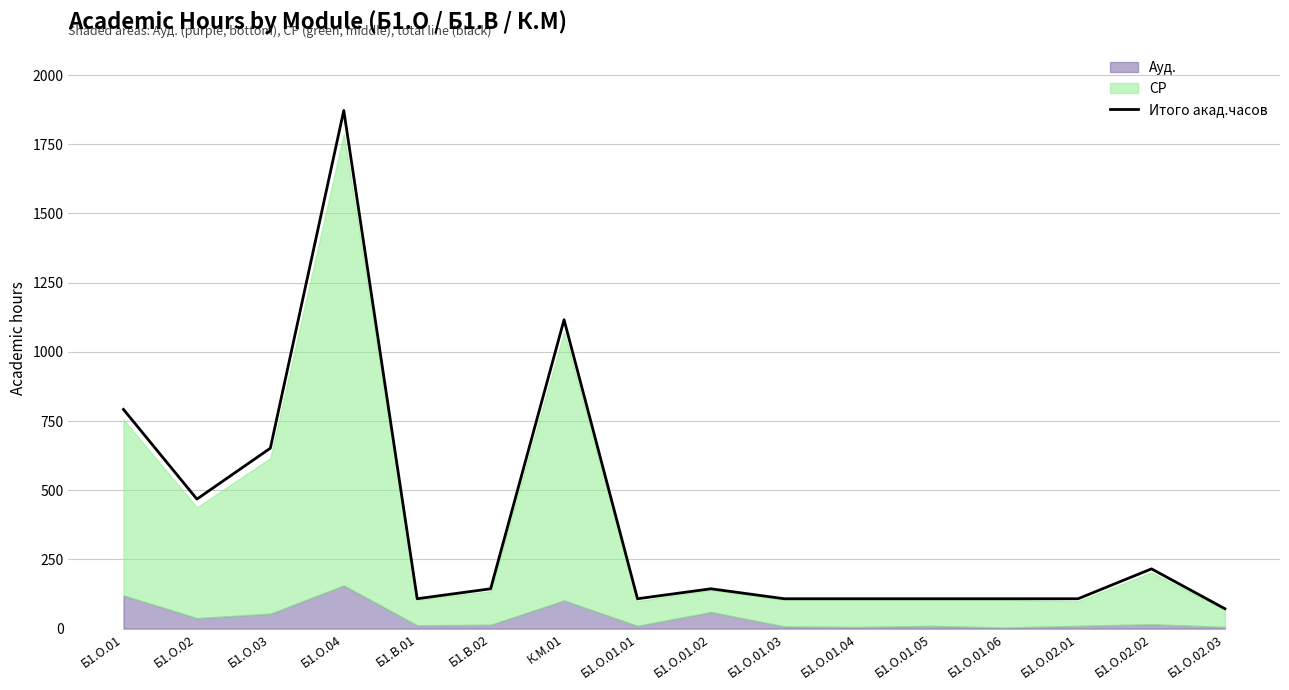

How many lines are shown in the chart?

1